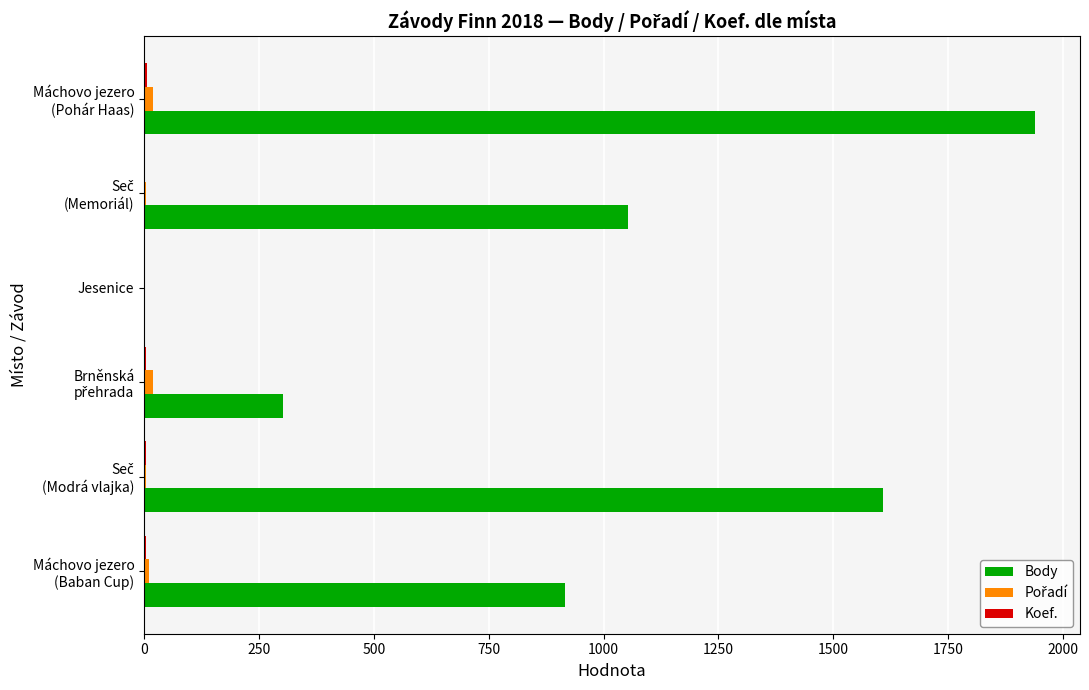

Which series has the largest total across all categories?

Body